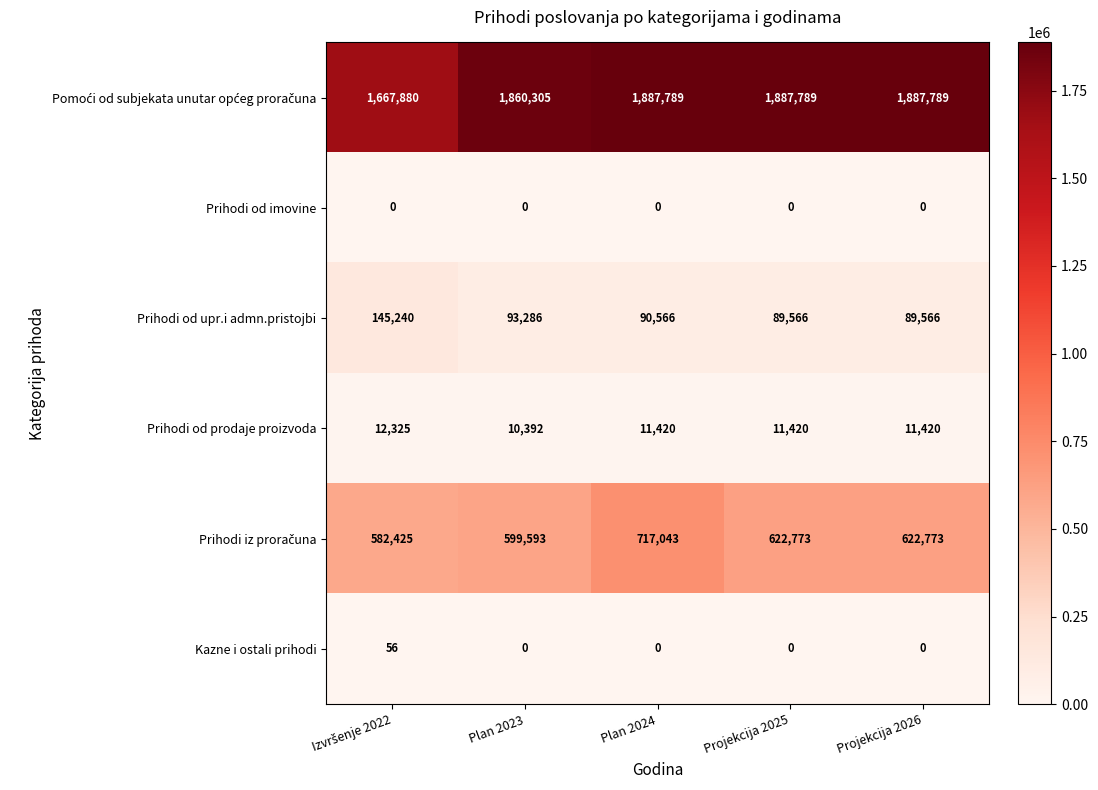

What is the sum of all Prihodi od prodaje proizvoda values?

56977